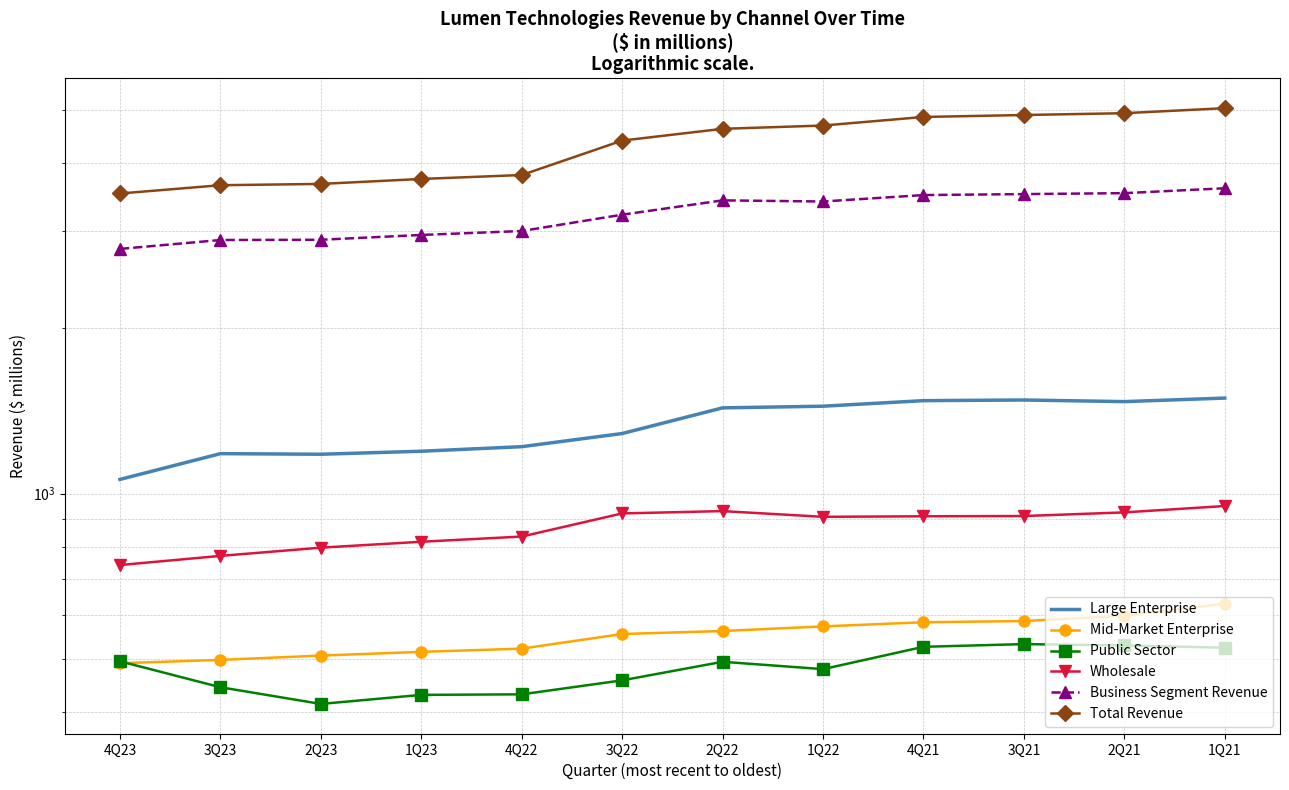

What are all the series names shown in the legend?

Large Enterprise, Mid-Market Enterprise, Public Sector, Wholesale, Business Segment Revenue, Total Revenue